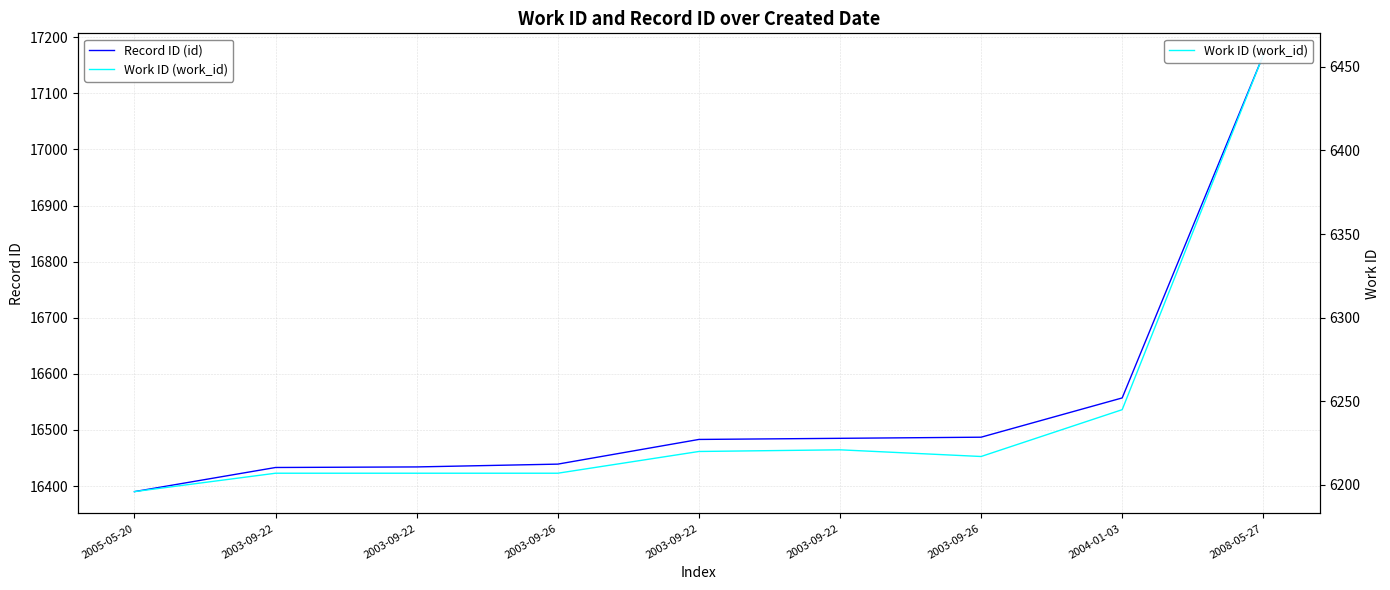

At which label does Record ID (id) first exceed 16483?

2003-09-22